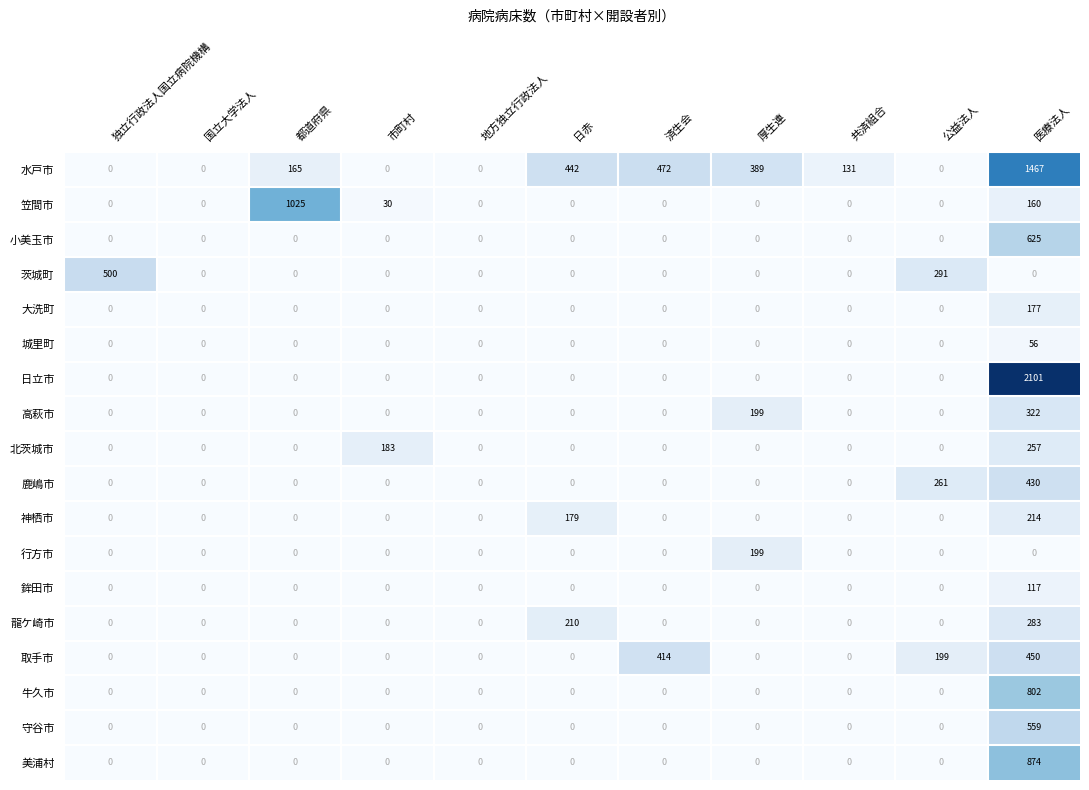

At which label does 茨城町 reach its peak?

独立行政法人国立病院機構